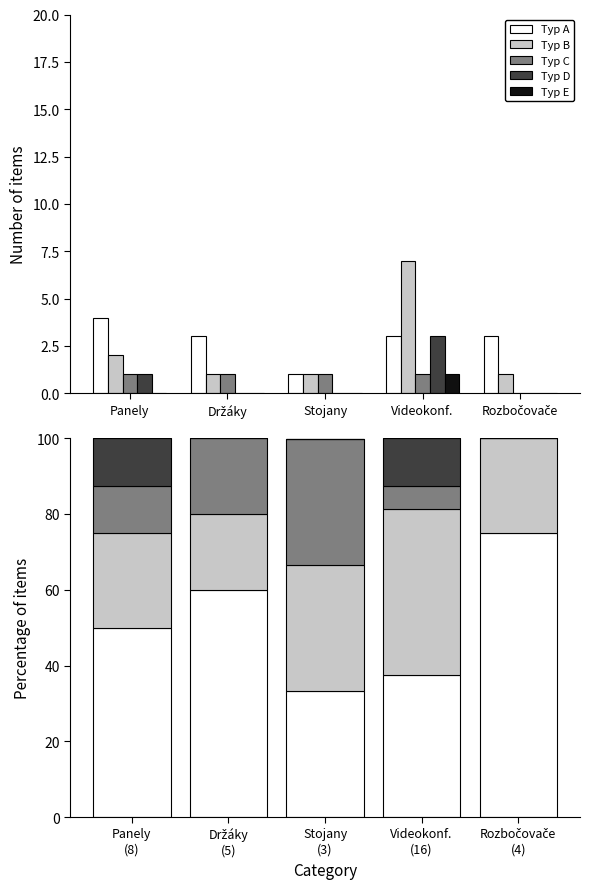

How many series are shown in this chart?

5